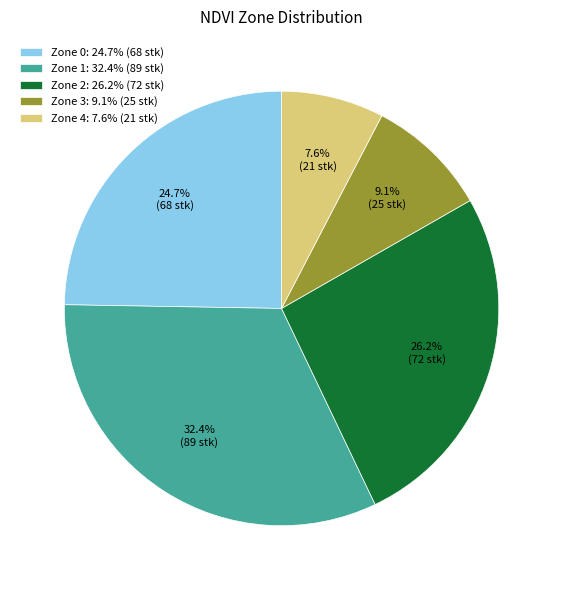

To the nearest percent, what is the difference between the Zone 3 and Zone 1 slice percentages?

23%